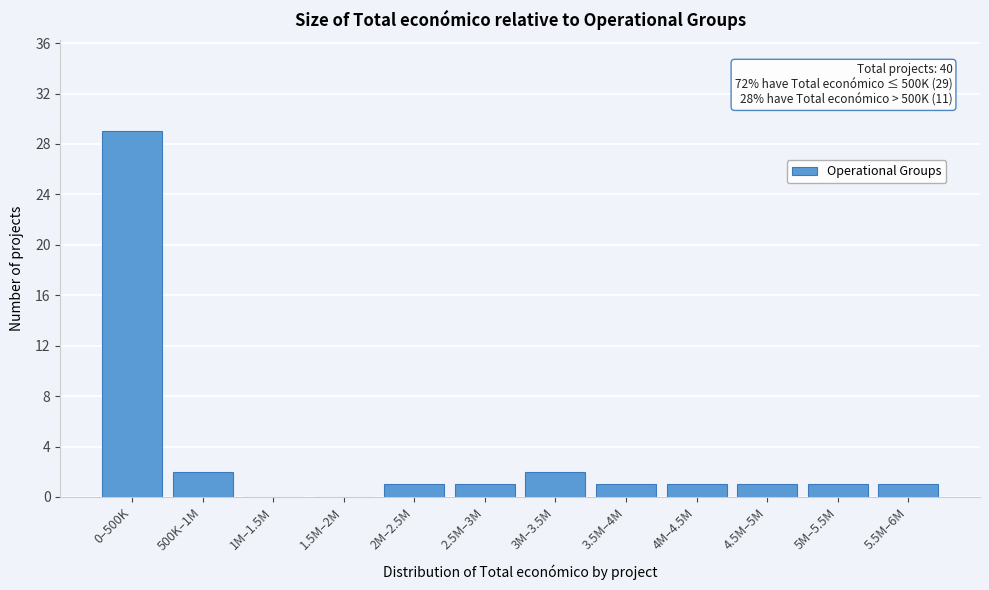

Reading left to right, what are all the values shown in this chart?

0–500K=29	500K–1M=2	1M–1.5M=0	1.5M–2M=0	2M–2.5M=1	2.5M–3M=1	3M–3.5M=2	3.5M–4M=1	4M–4.5M=1	4.5M–5M=1	5M–5.5M=1	5.5M–6M=1